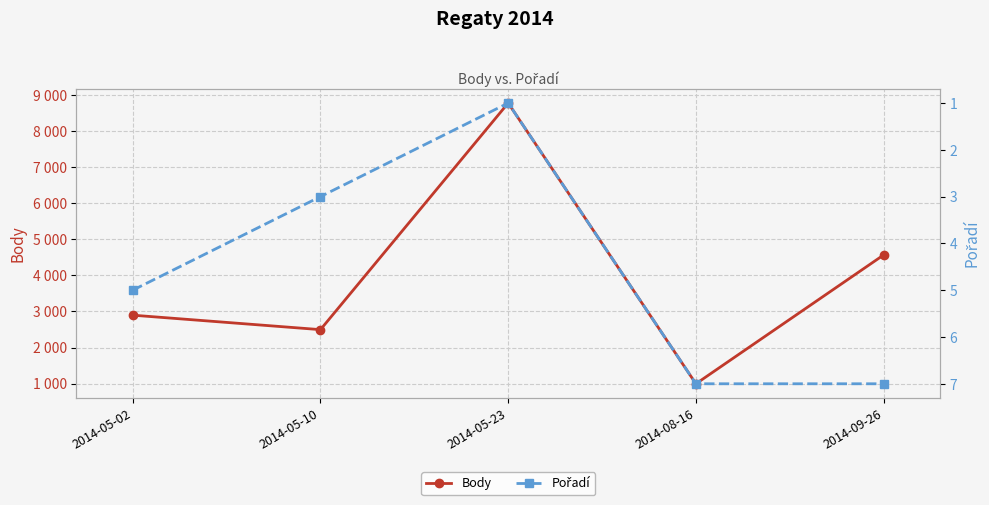

Reading left to right, list all the values displayed in this chart.

Body: 2897	2496	8776	996	4566
Pořadí: 5	3	1	7	7